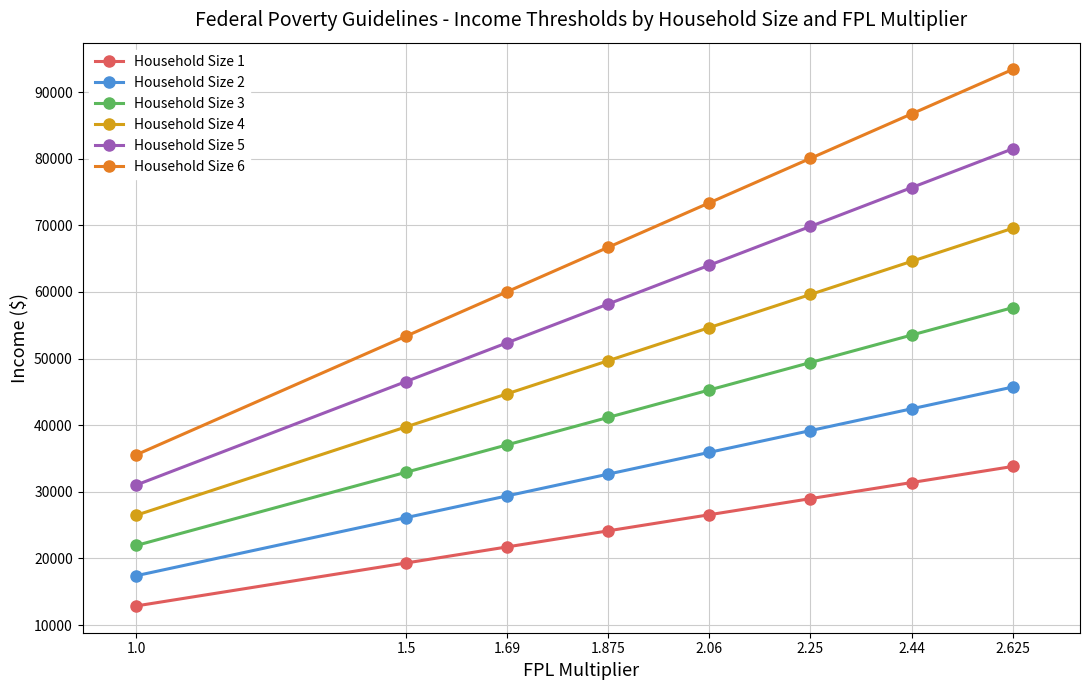

Read the Household Size 3 value at 1.5.

32940.0